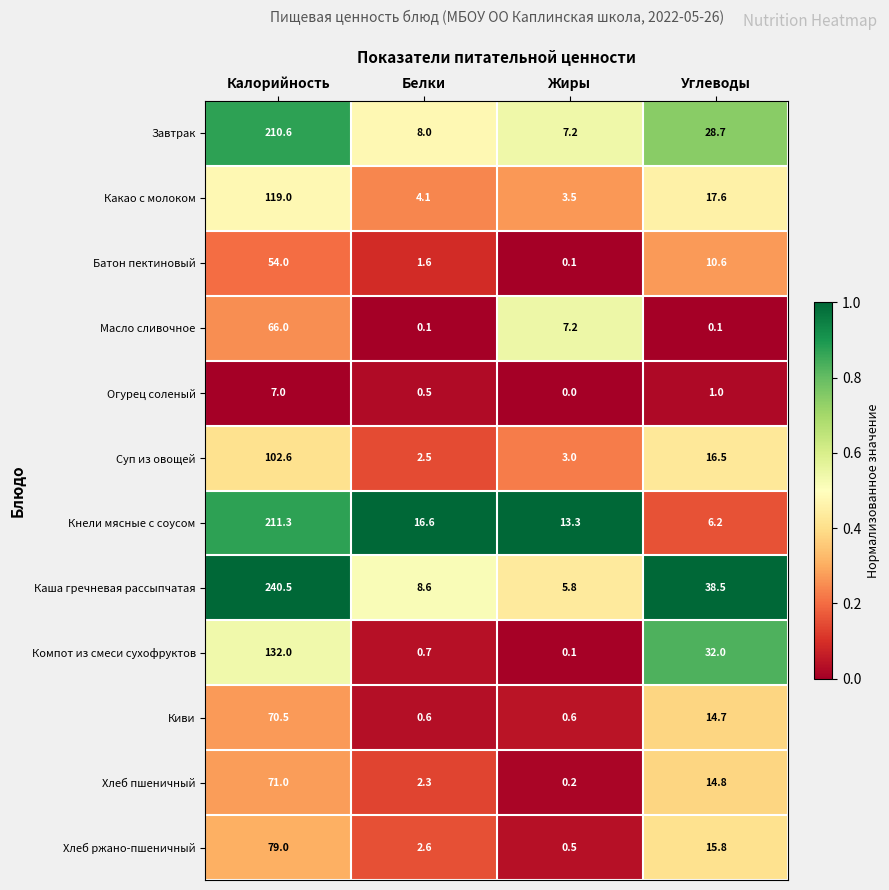

At which label is Огурец соленый closest to 3?

Углеводы